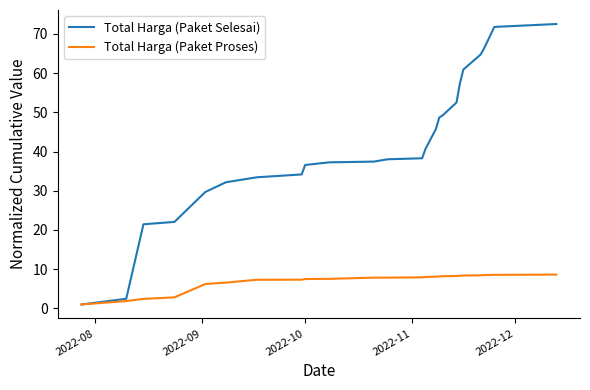

What is the maximum value for Total Harga (Paket Proses)?

8.6